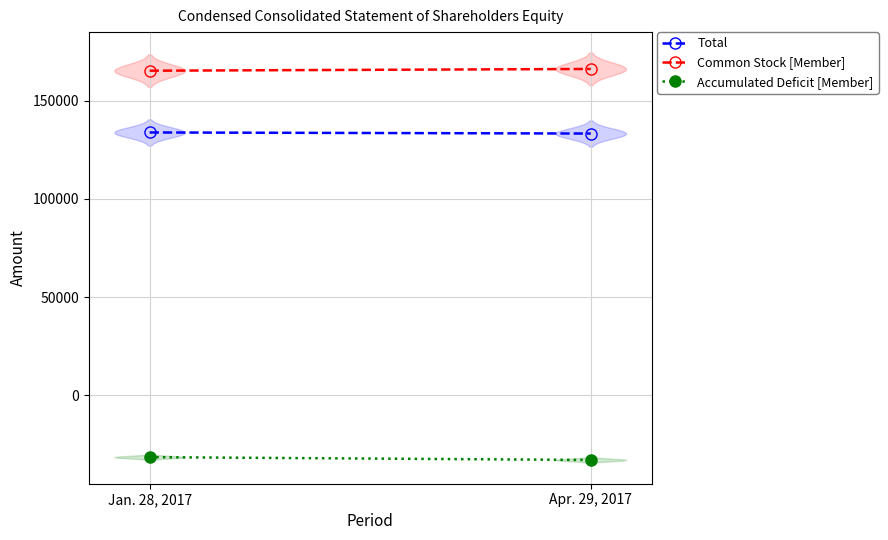

How many Total values are between 133263 and 133813?

2